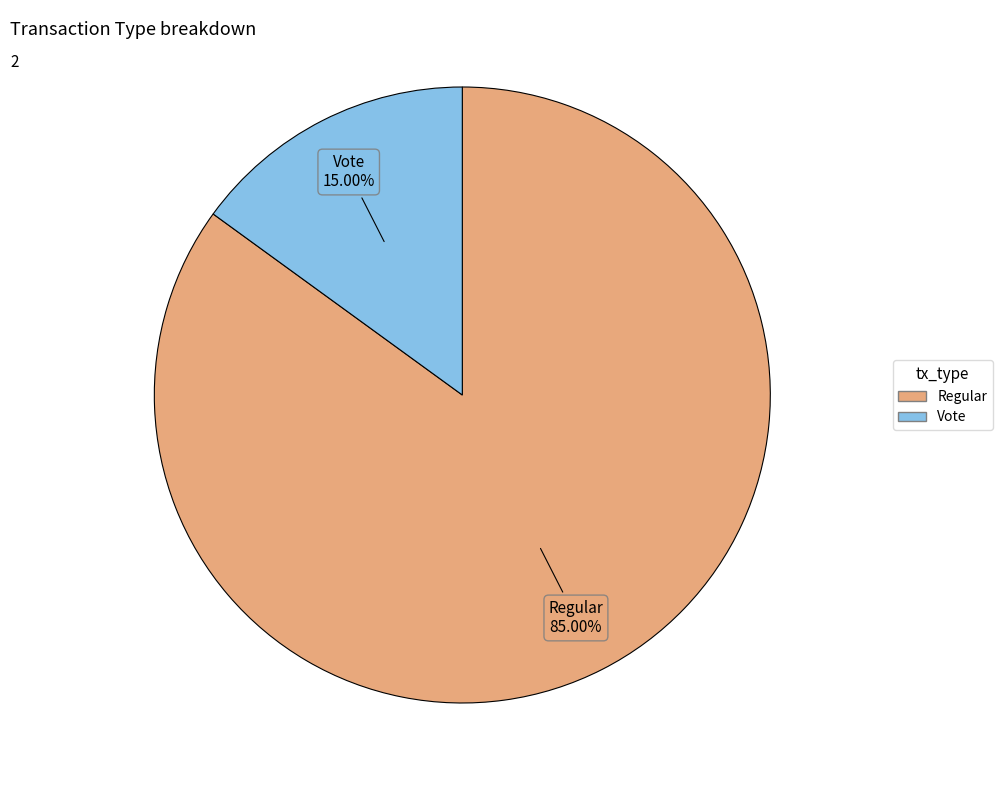

Combined, do Regular and Vote account for over 50%?

Yes